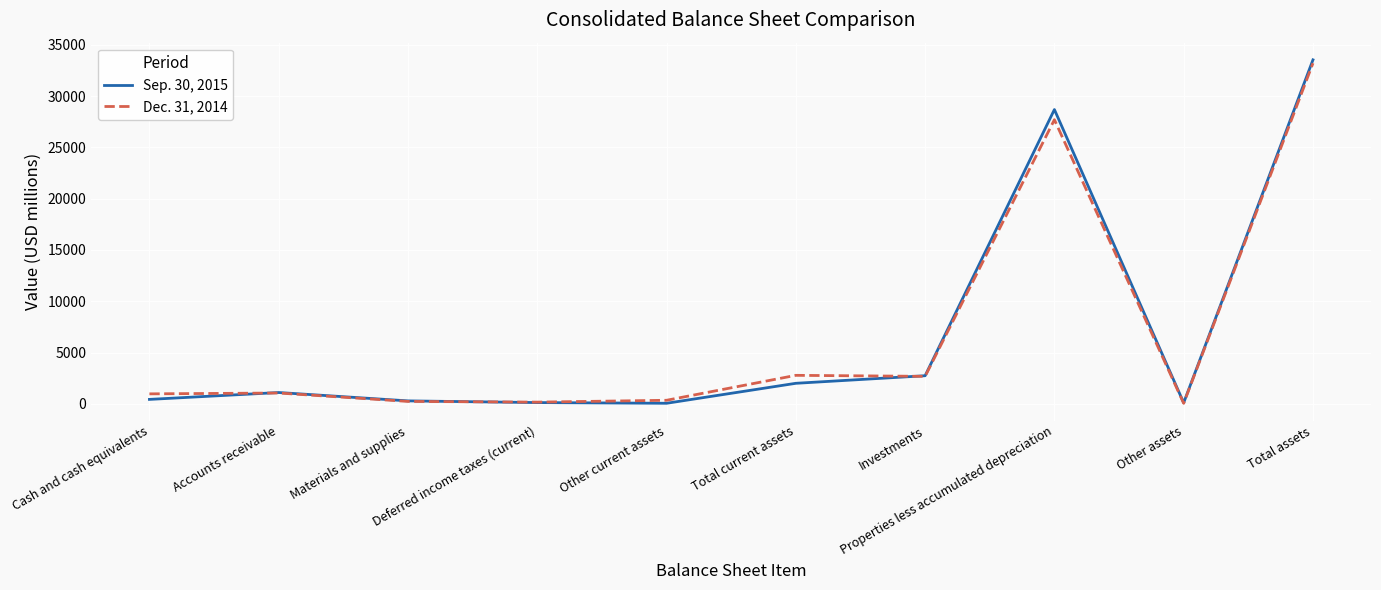

Rank the series by their average value, from lowest to highest.

Sep. 30, 2015, Dec. 31, 2014